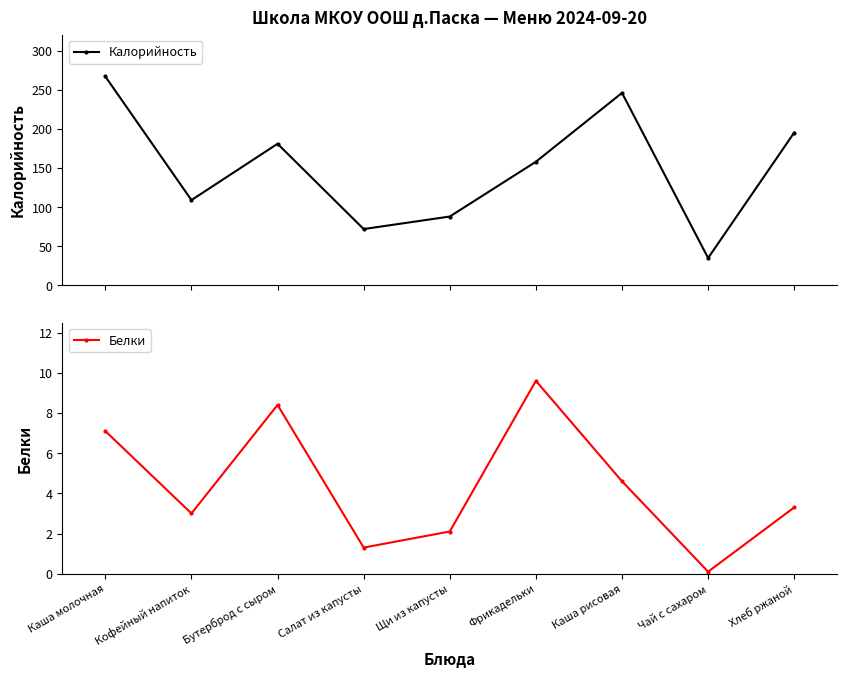

Which label corresponds to the smallest value in the chart?

Чай с сахаром